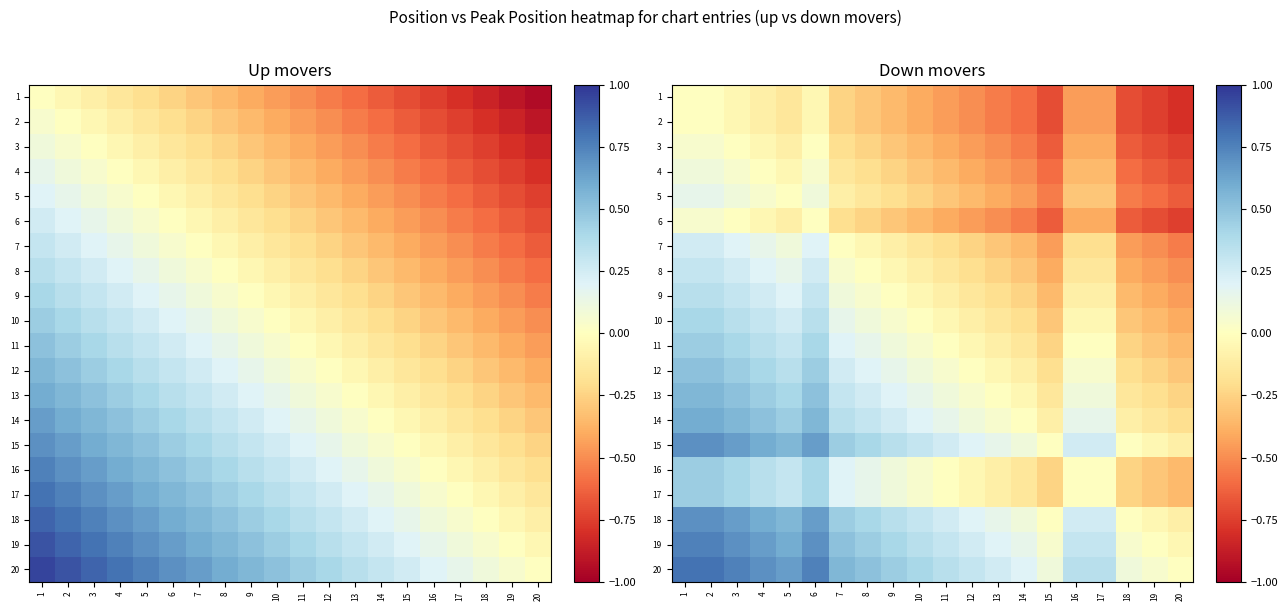

Between 6 and 18, which is larger?

6